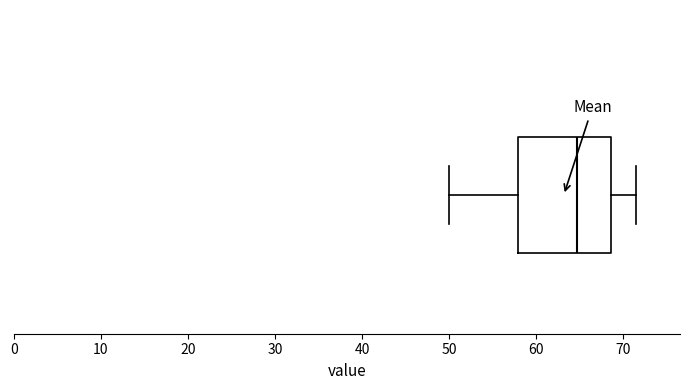

Where is the left edge of the box on the x-axis? The values are not printed on the chart, so give them approximately, as read against the axis.

58